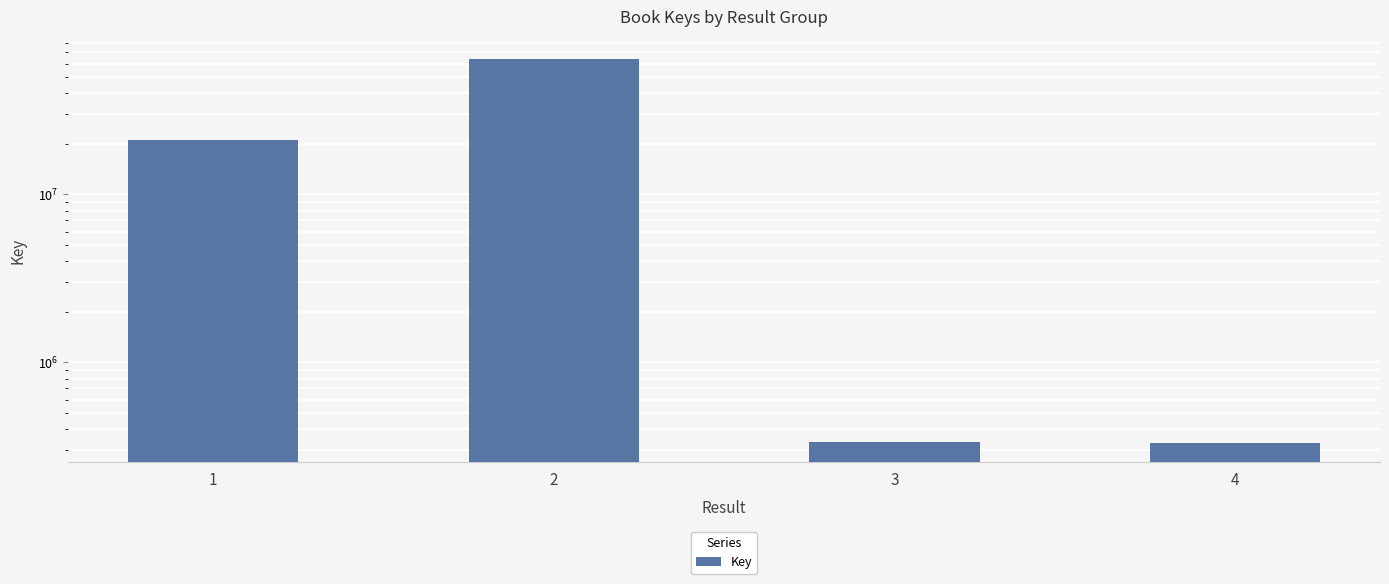

What is the change in value from 3 to 4?

-5913